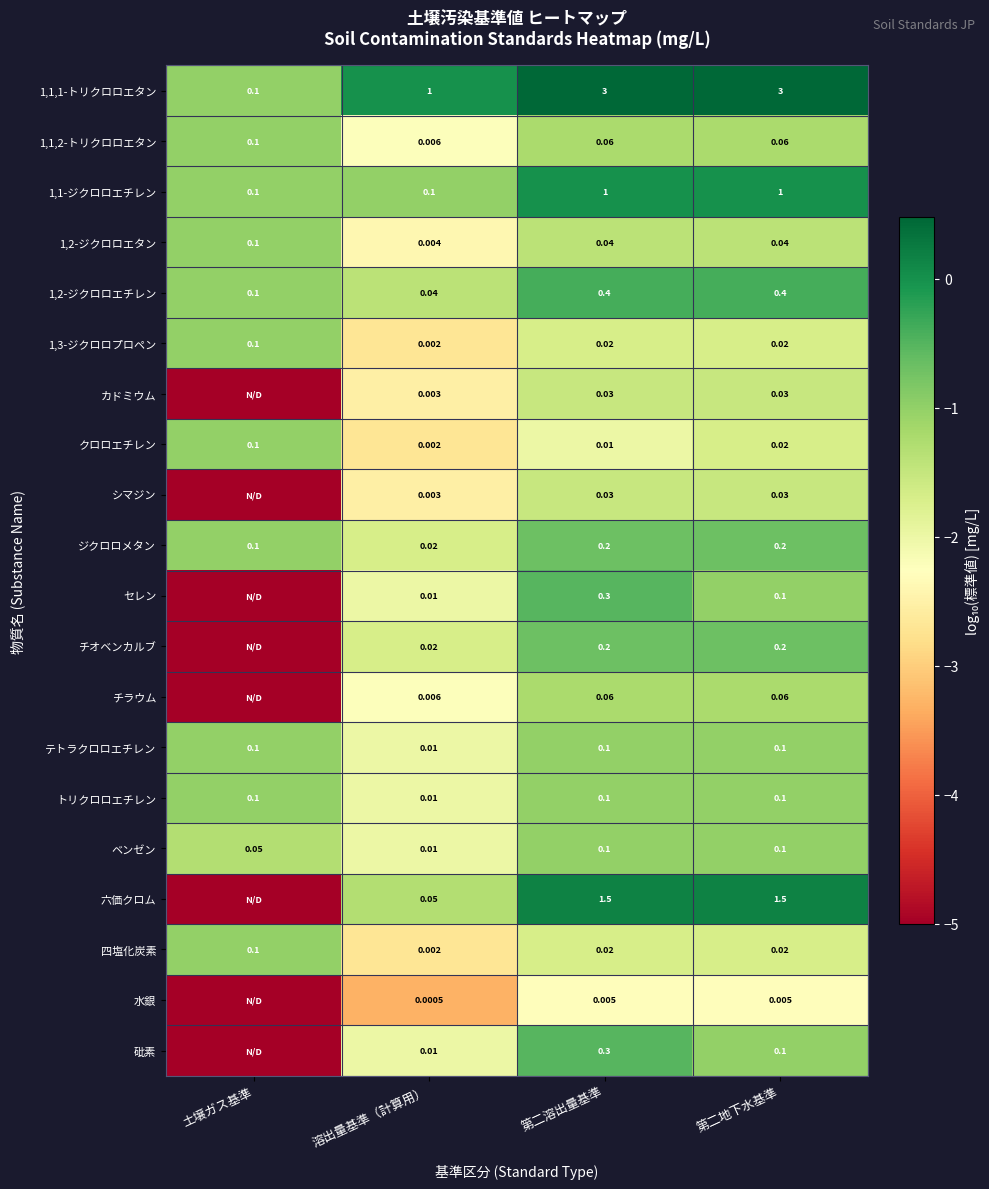

Is the value of ジクロロメタン at 溶出量基準（計算用） greater than the value of 六価クロム at 第二地下水基準?

No